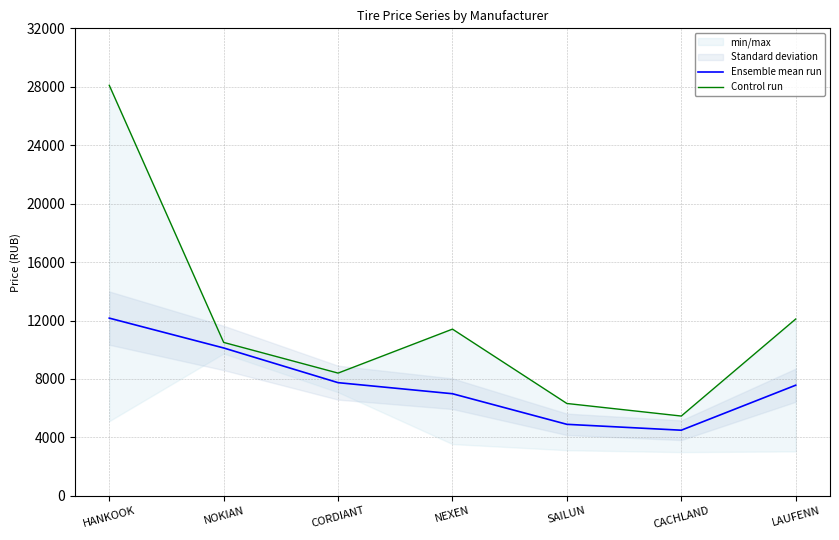

True or false: Ensemble mean run and Control run intersect in this chart.

False